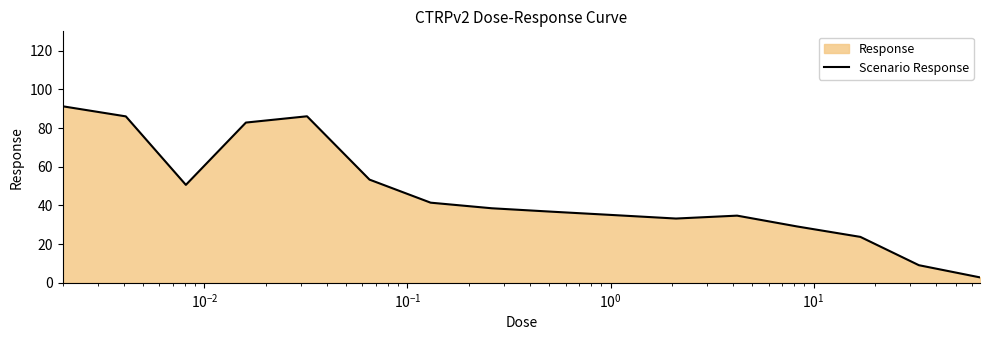

How many points are lower than both their immediate neighbors (excluding endpoints)?

2